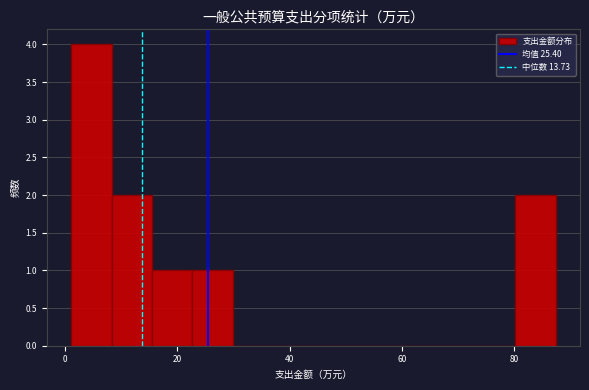

Read against the x-axis, roughly where is the centre of the tallest bar?

4